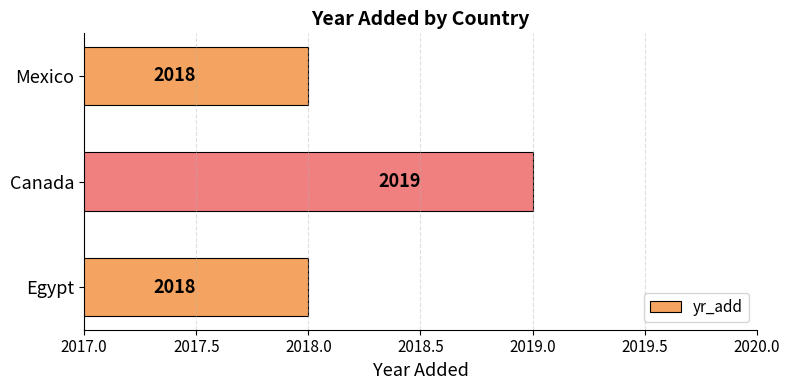

What is the greatest value displayed?

2019